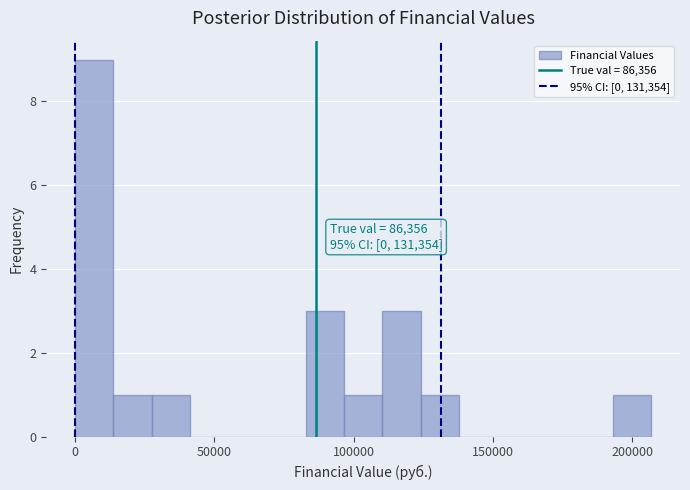

Read against the x-axis, roughly where is the centre of the tallest bar?

5000